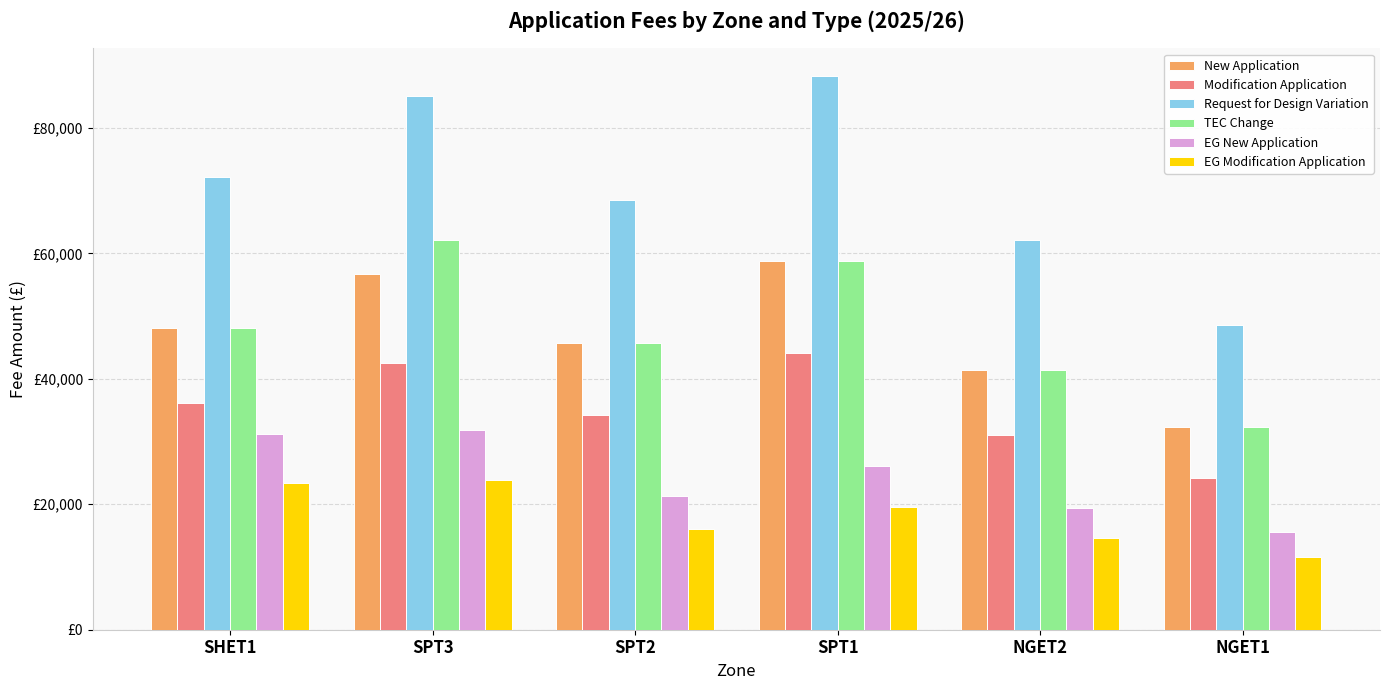

List the series in order of their peak value, highest first.

Request for Design Variation, TEC Change, New Application, Modification Application, EG New Application, EG Modification Application